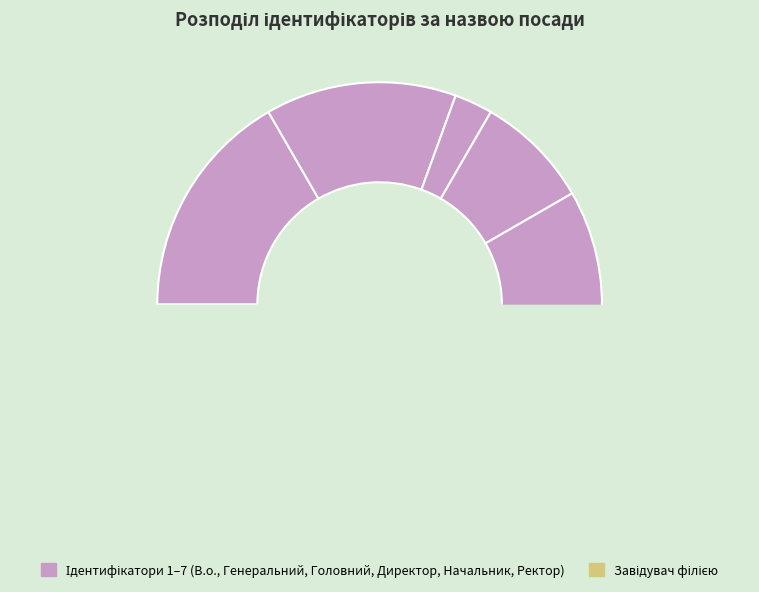

What percentage is the В.о. директора slice, to the nearest percent?

17%